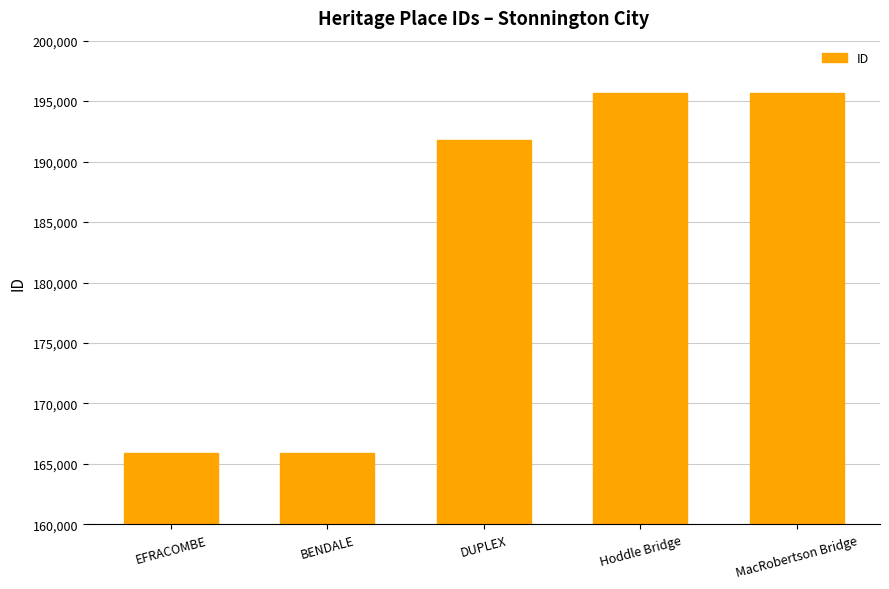

What is the smallest value displayed?

165877